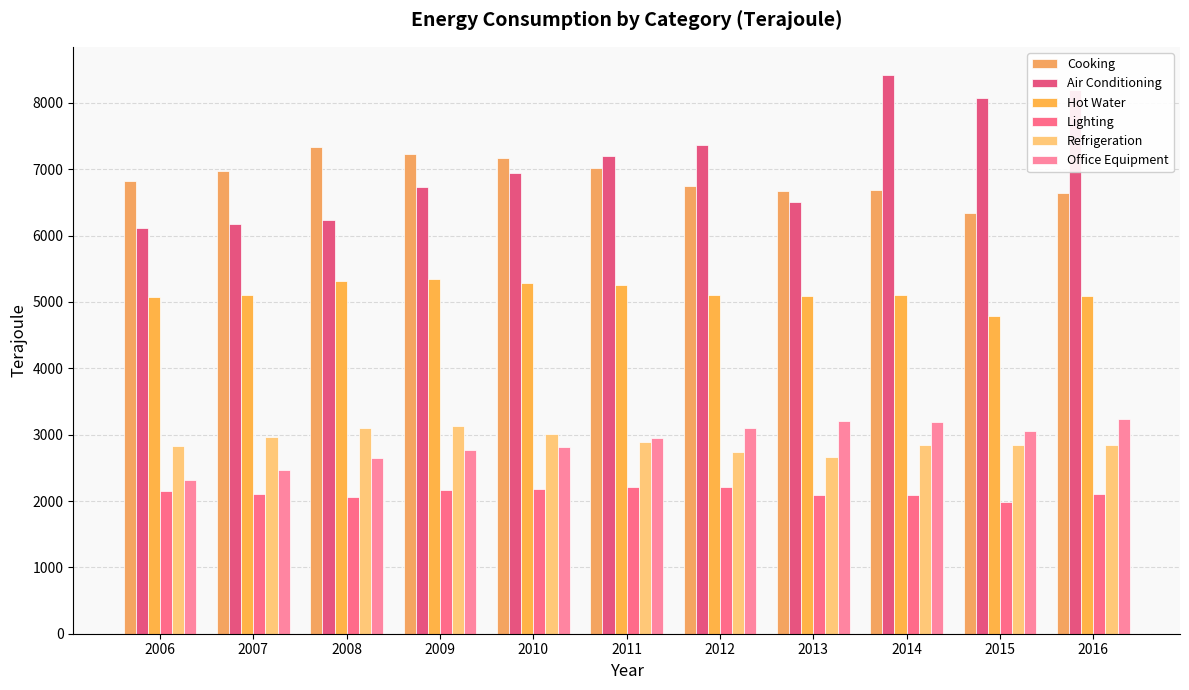

How many data points in Refrigeration are less than 2848?

5